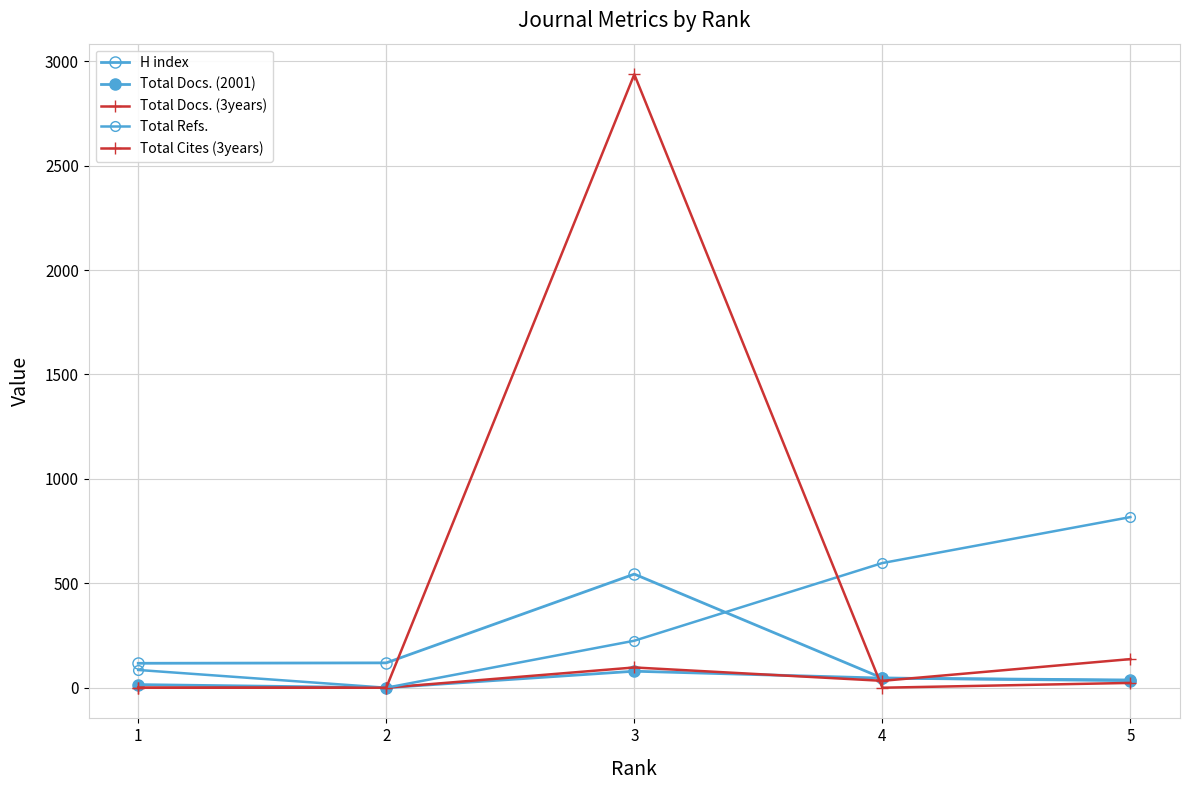

What is the sum of the H index values at 4 and 5?

83